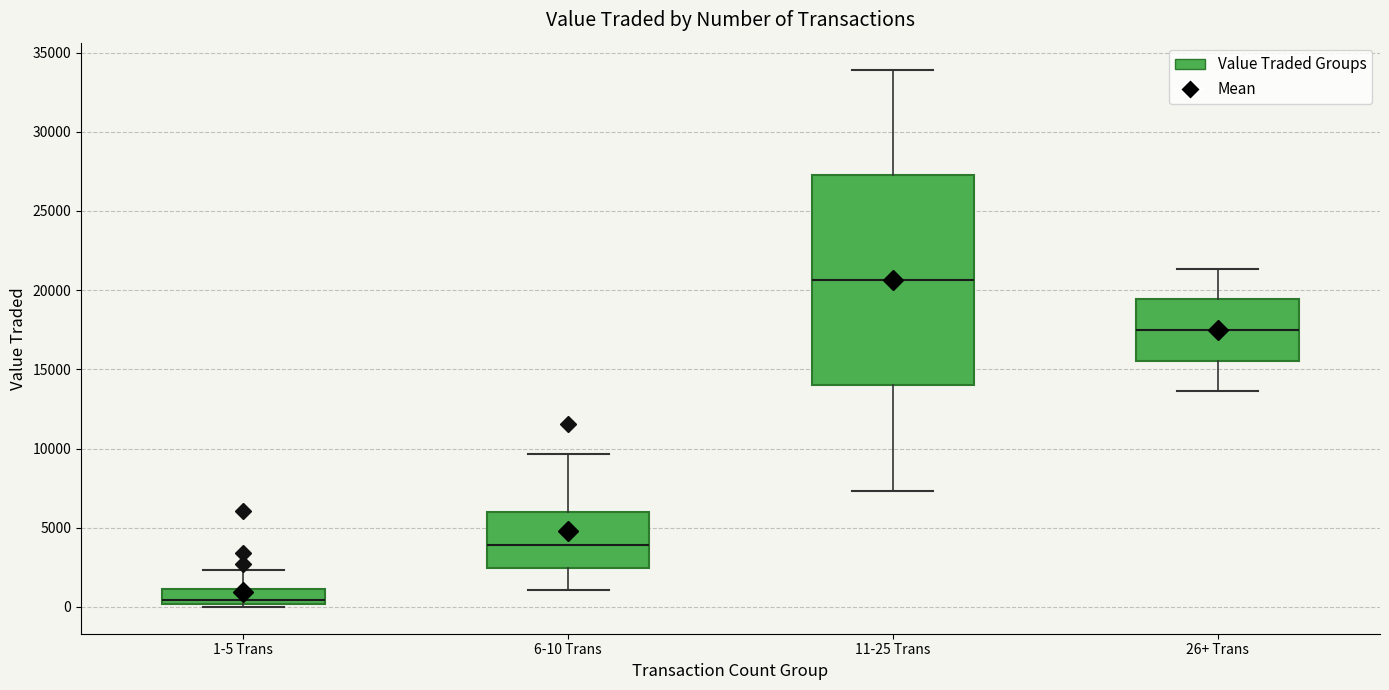

Reading left to right, read every box against the y-axis: the position of its median line, the range the box covers, and the ends of its whiskers. The values are not printed on the chart, so give them approximately, as read against the axis.

1-5 Trans: median 500, box 0 to 1000, whiskers 0 (just below the box's lower edge) to 2500
6-10 Trans: median 4000, box 2500 to 6000, whiskers 1000 to 9500
11-25 Trans: median 20500, box 14000 to 27500, whiskers 7500 to 34000
26+ Trans: median 17500, box 15500 to 19500, whiskers 13500 to 21500